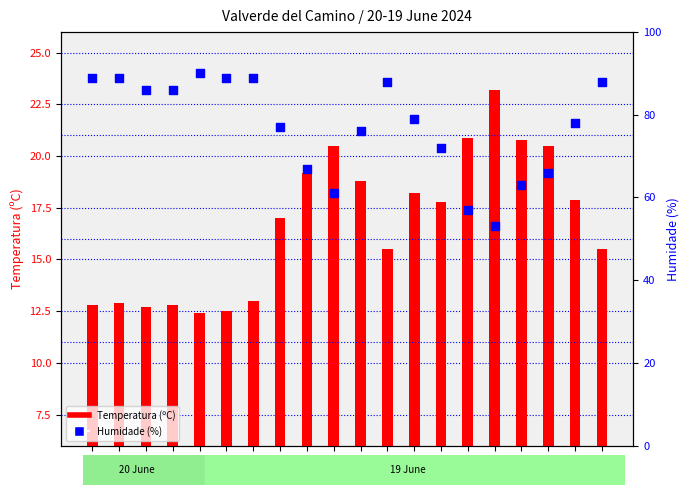

Which series has the largest total across all categories?

Humidade (%)